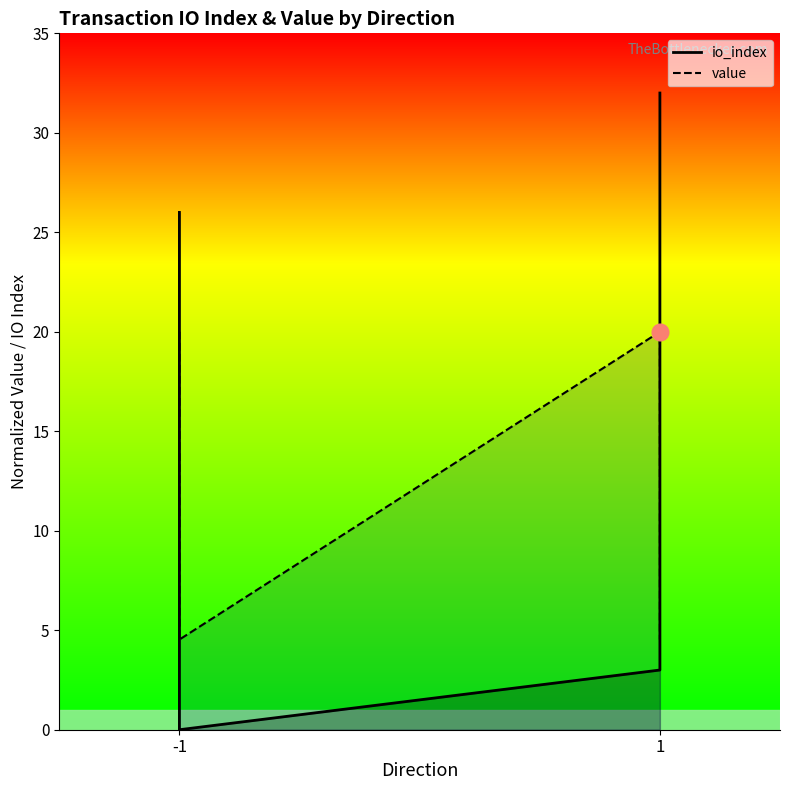

What is the difference between the maximum and minimum values in the io_index series?

32.0